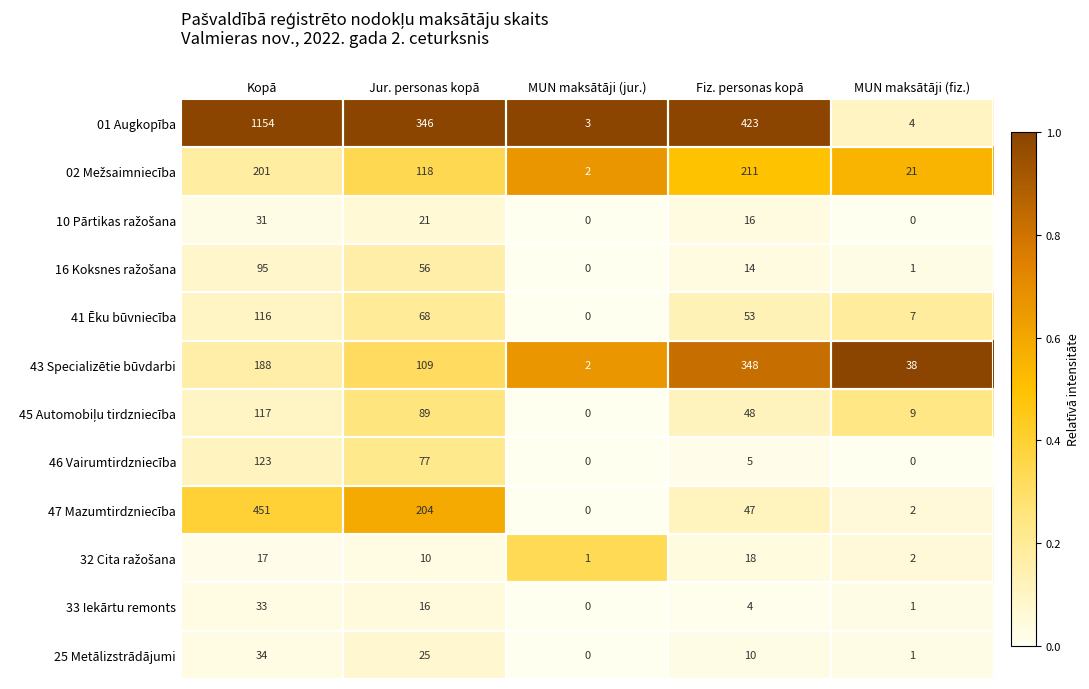

What is the total value across all series at MUN maksātāji (fiz.)?

86